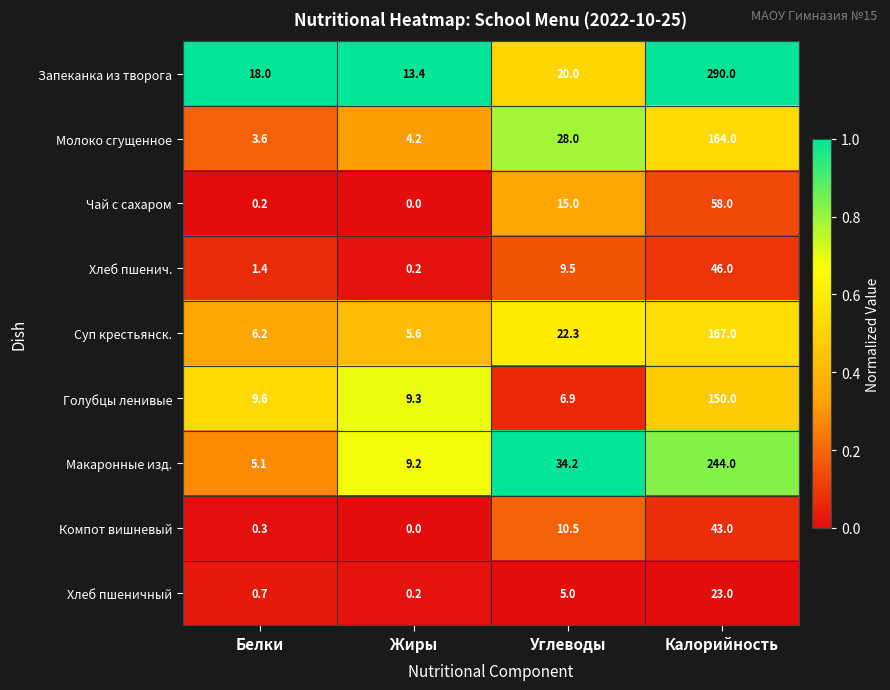

True or false: Суп крестьянск. has a value of 167.0 at Калорийность.

True